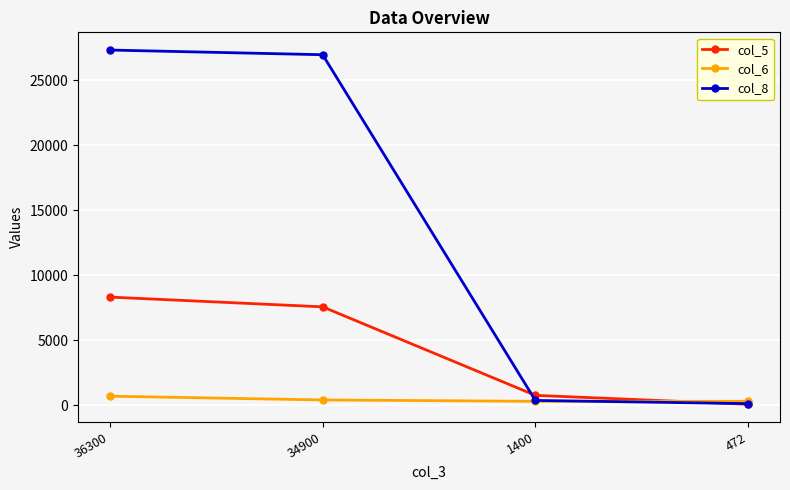

Which series has the largest total across all categories?

col_8